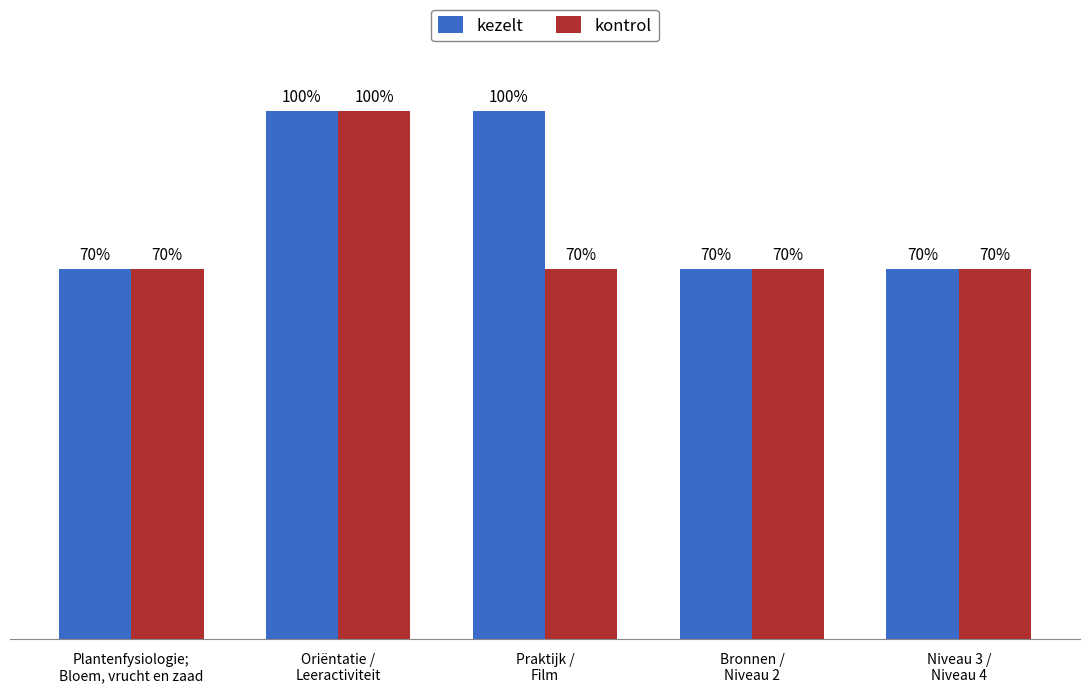

Which series has the largest total across all categories?

kezelt